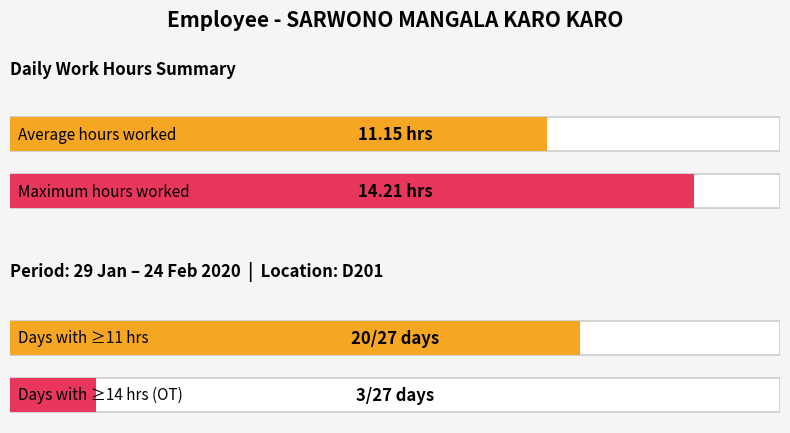

What is the average value?

11.2